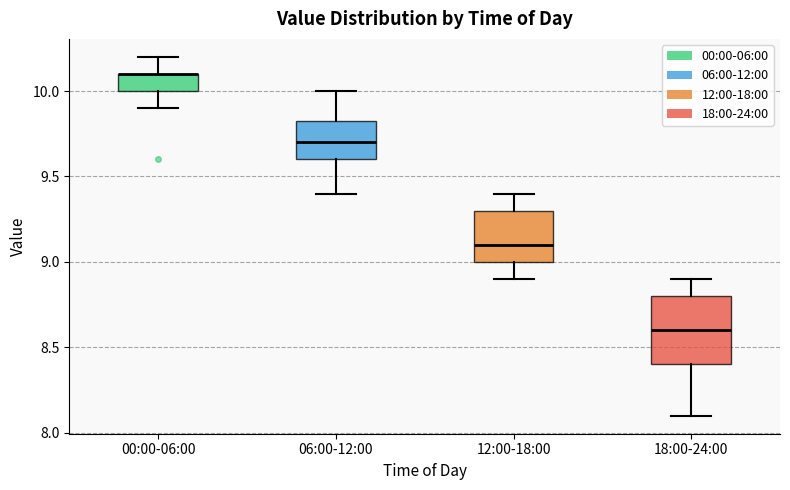

Where does the lower whisker of the box for 06:00-12:00 end on the y-axis? The values are not printed on the chart, so give them approximately, as read against the axis.

9.40